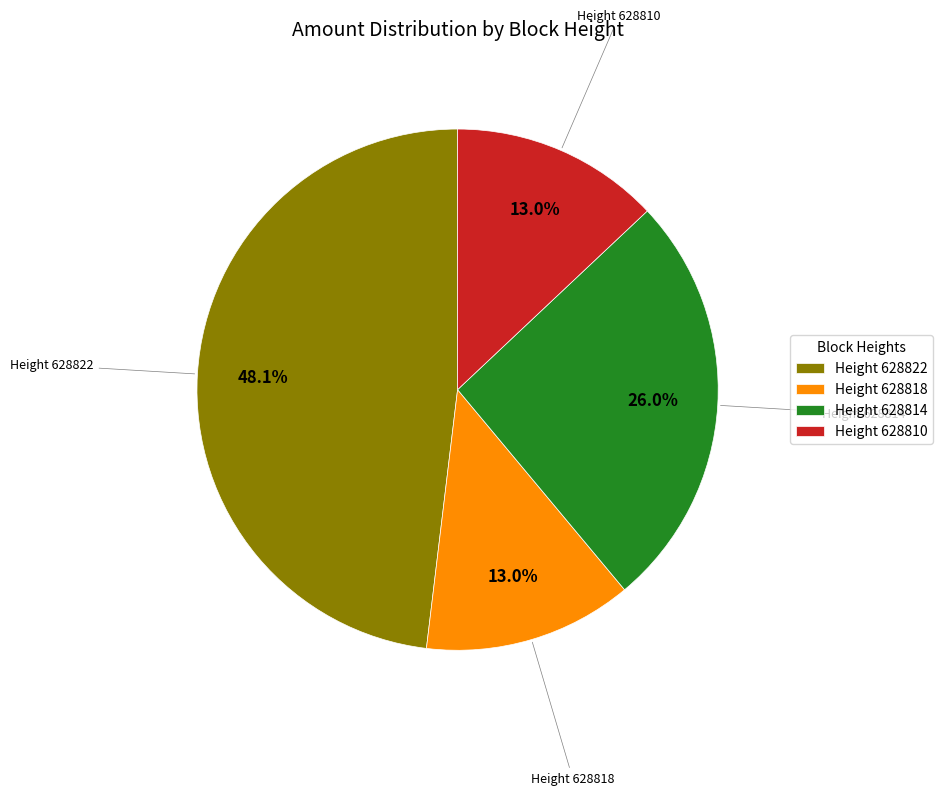

What portion of the pie excludes Height 628822?

51.9%